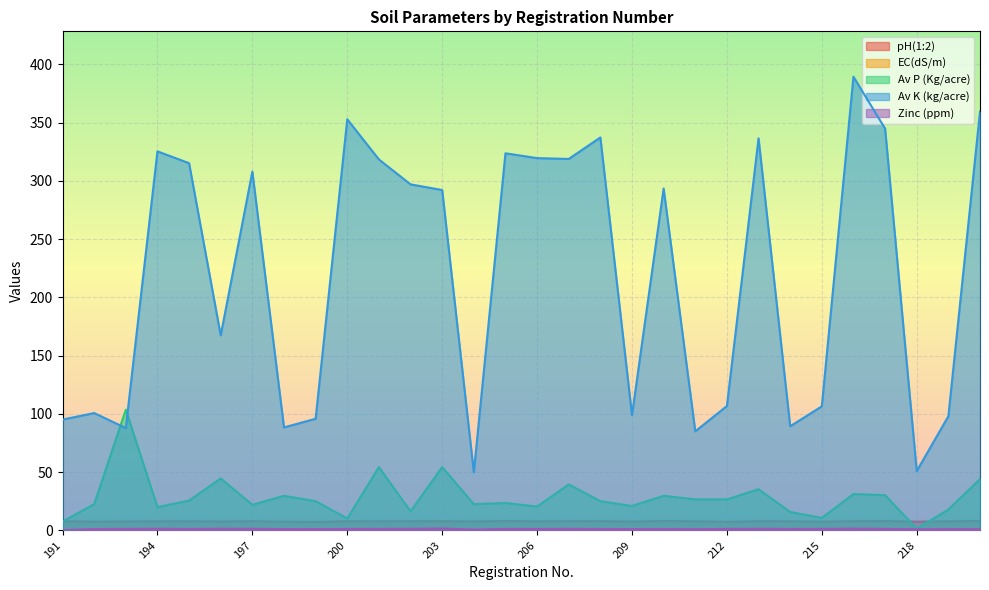

At which category is the sum across all series the highest?

216